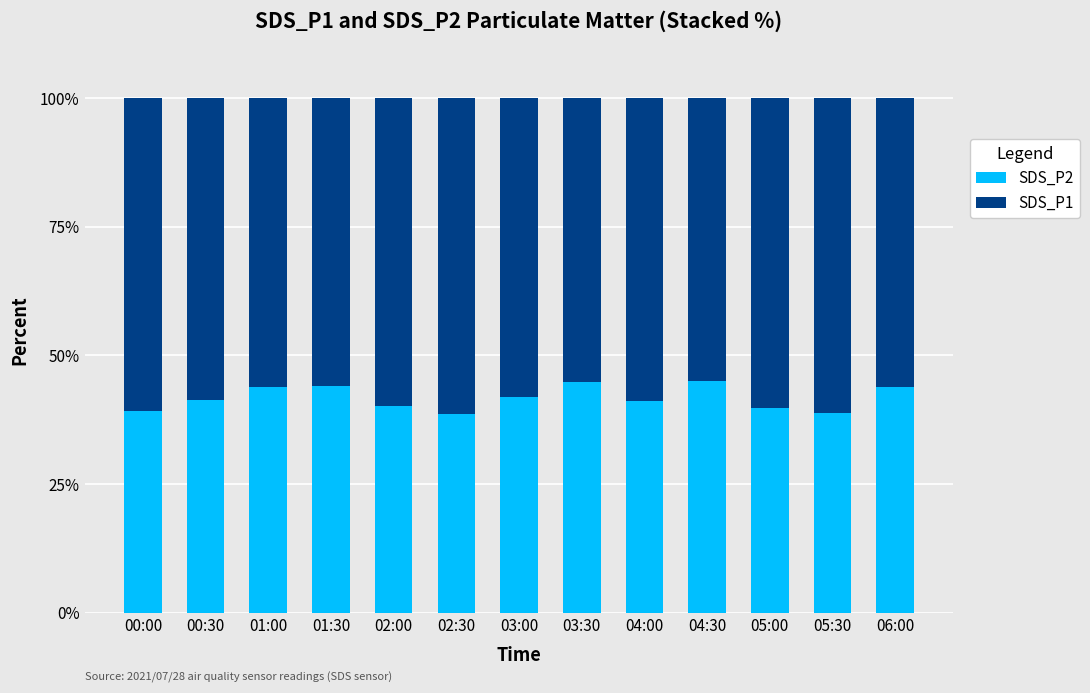

True or false: SDS_P2 has a value of 65.6 at 03:30.

False